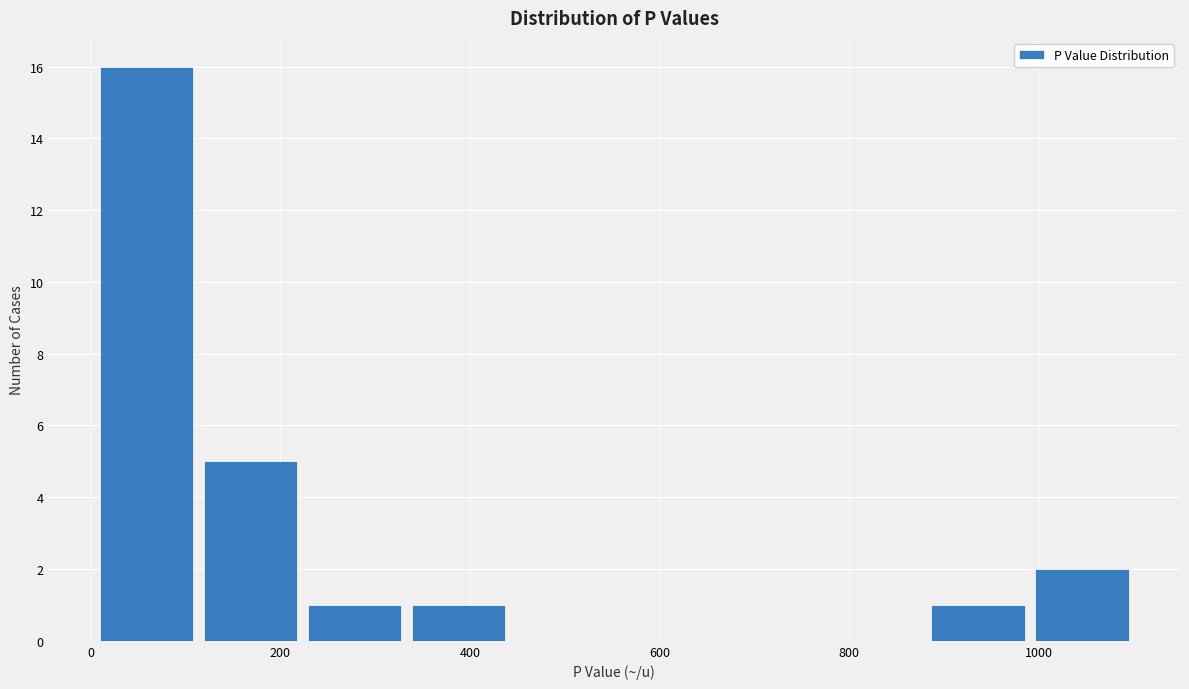

Reading left to right, list every bar in this chart as the range it spans on the x-axis followed by its height. Neither the bar edges nor the heights are printed on the chart, so give them approximately, as read against the axes.

0 to 120: 16
120 to 220: 5
220 to 340: 1
340 to 440: 1
440 to 560: 0
560 to 660: 0
660 to 780: 0
780 to 880: 0
880 to 1000: 1
1000 to 1100: 2